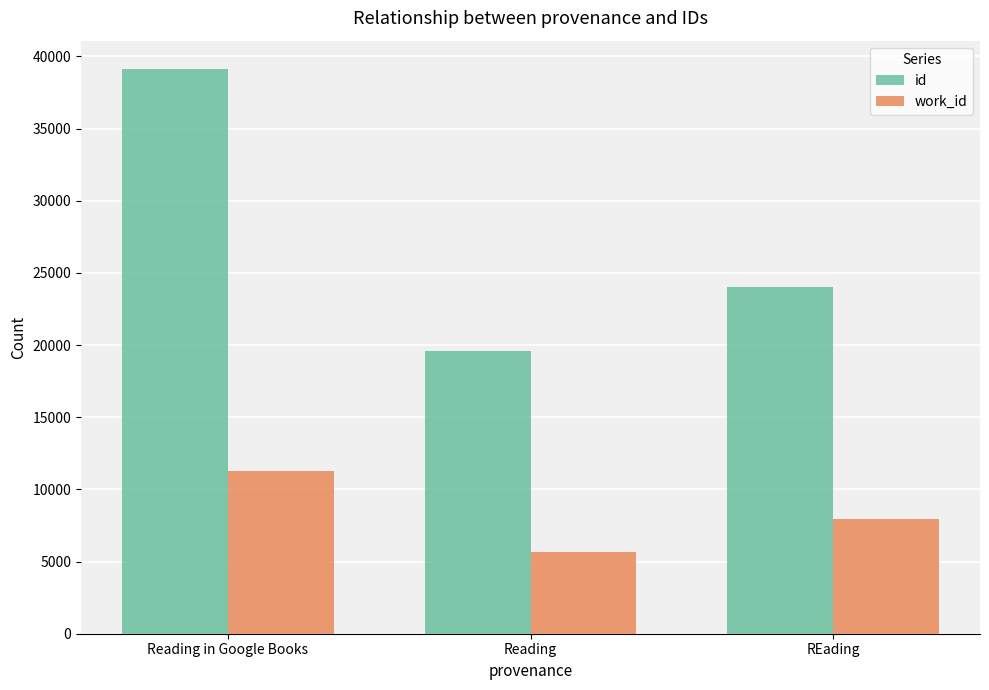

Which label corresponds to the smallest value in the chart?

Reading